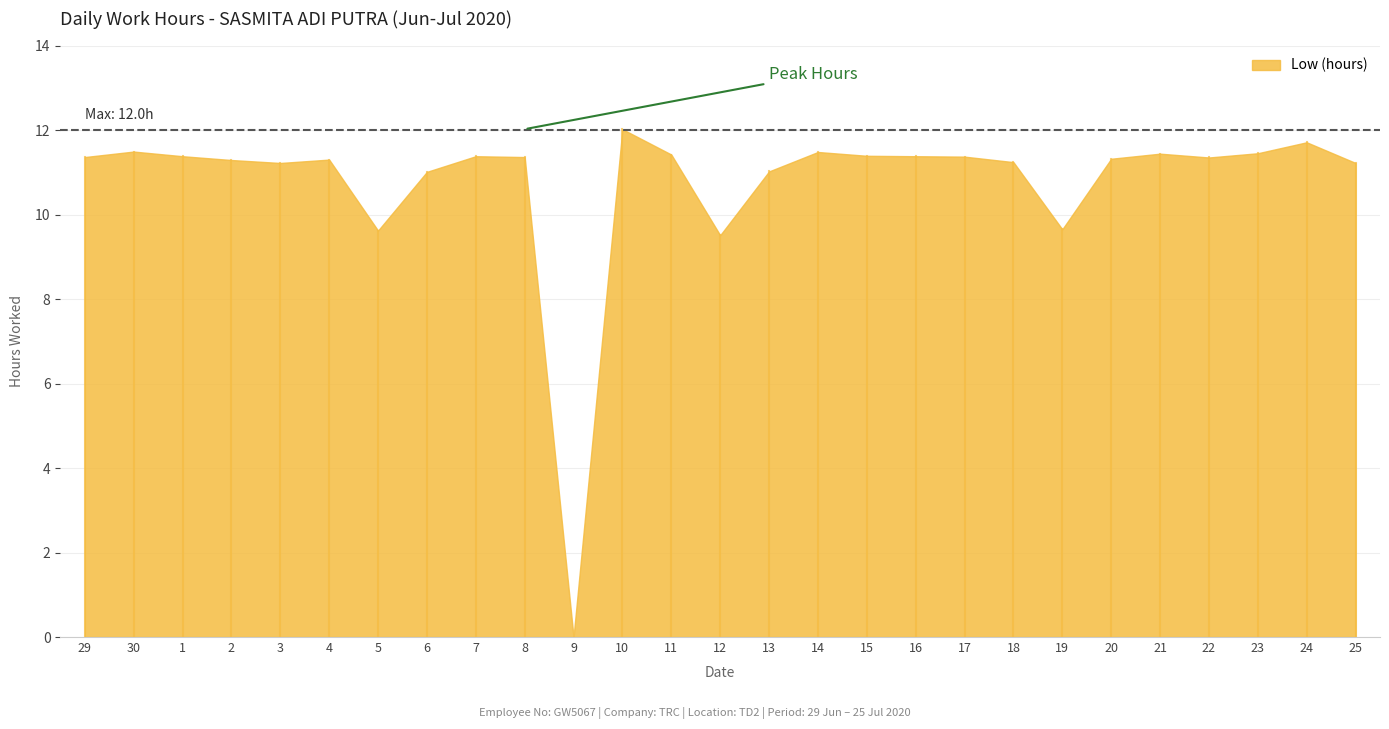

True or false: the data shows 11.5 at 14.

True